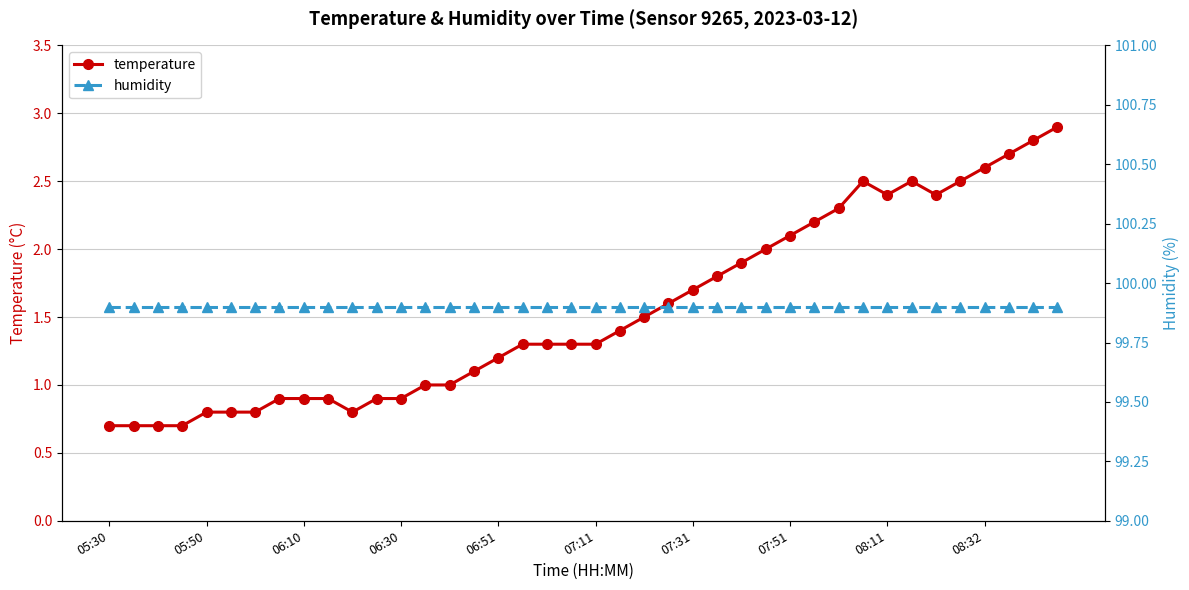

The humidity series shows 35.6 at 23. True or false?

False